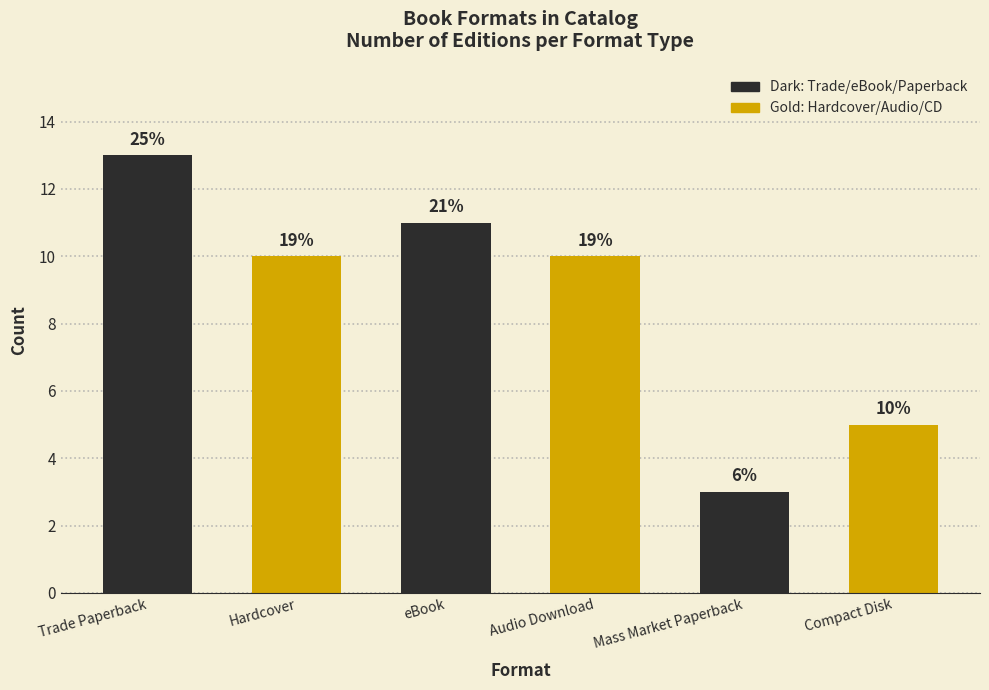

Does the chart contain any negative values?

No